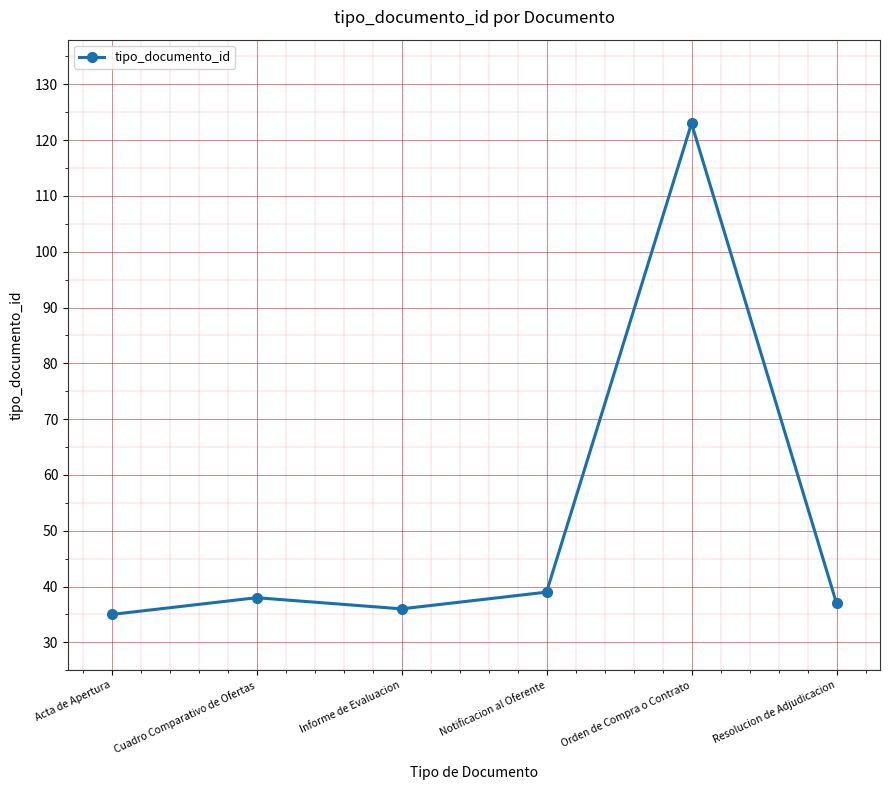

Rank the categories by value from lowest to highest.

Acta de Apertura, Informe de Evaluacion, Resolucion de Adjudicacion, Cuadro Comparativo de Ofertas, Notificacion al Oferente, Orden de Compra o Contrato